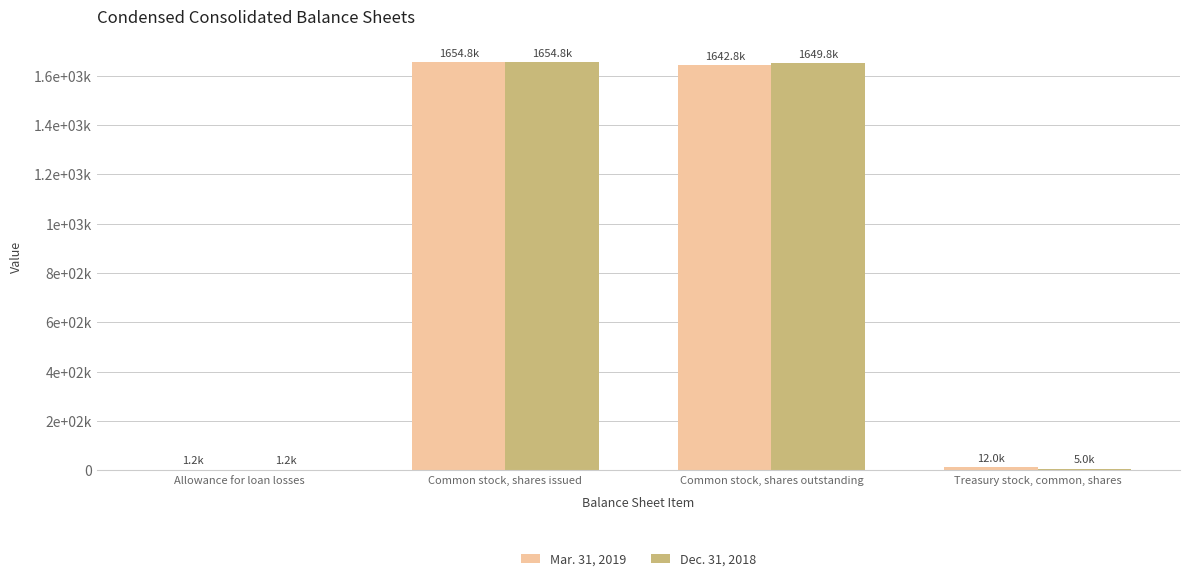

Which label corresponds to the largest value in the chart?

Common stock, shares issued